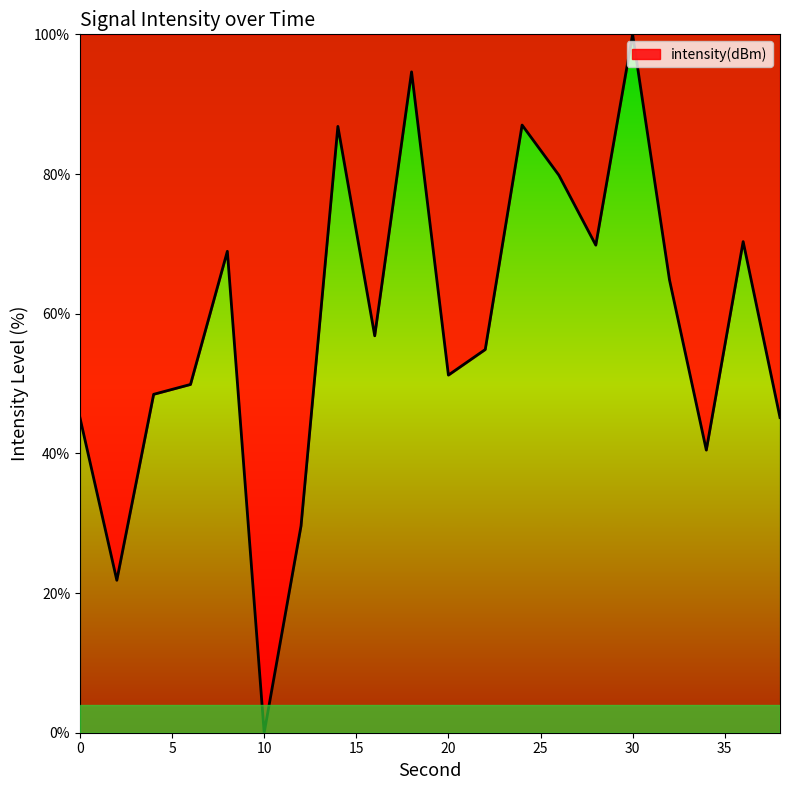

Does the chart have visible grid lines?

No